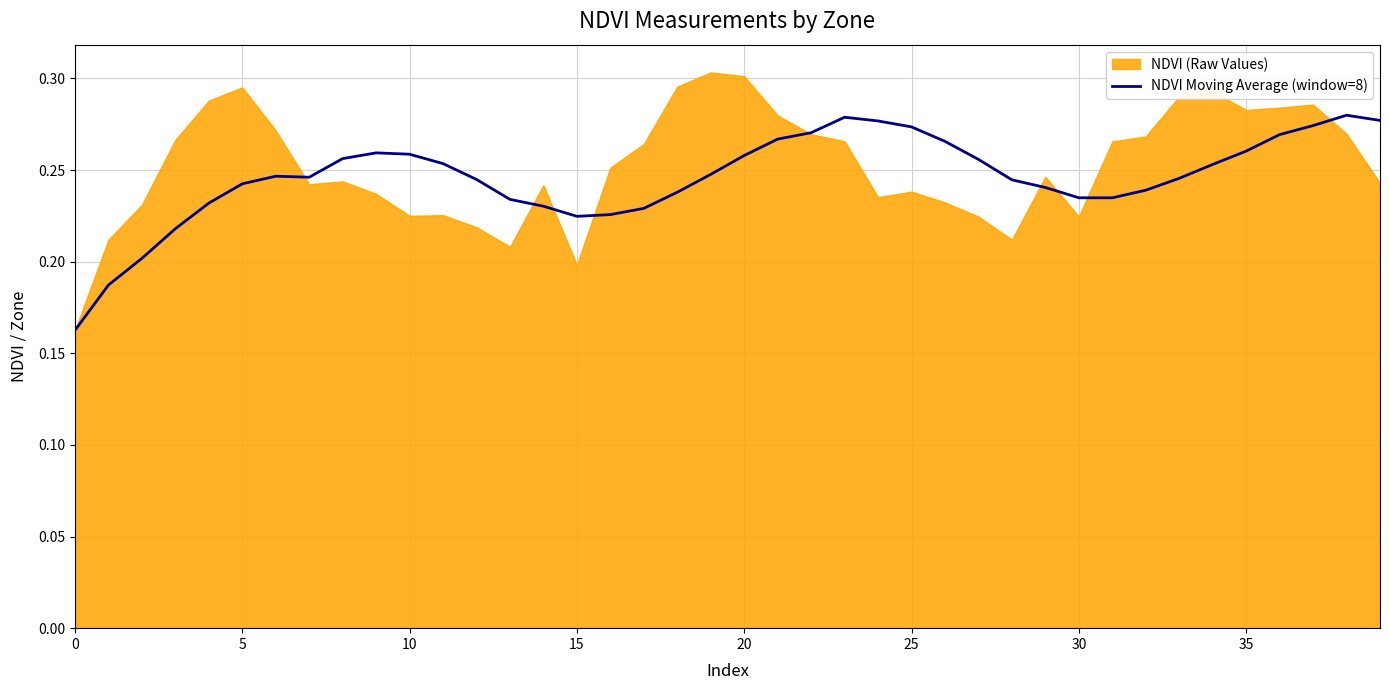

What is the average value?

0.2